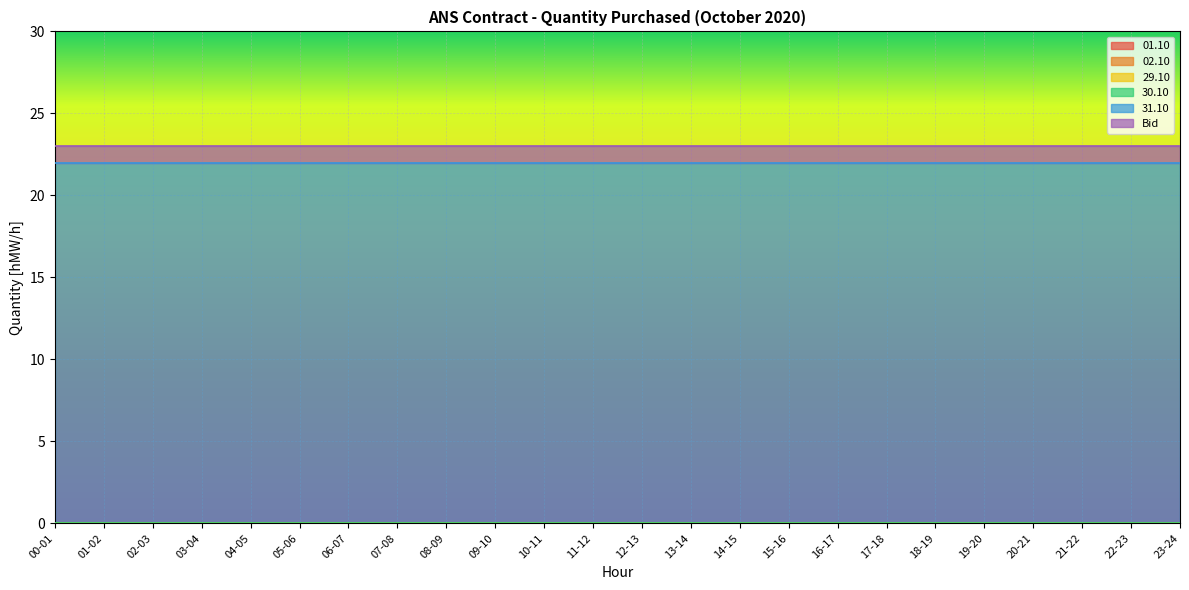

Which category has the highest value in the Bid series?

00-01